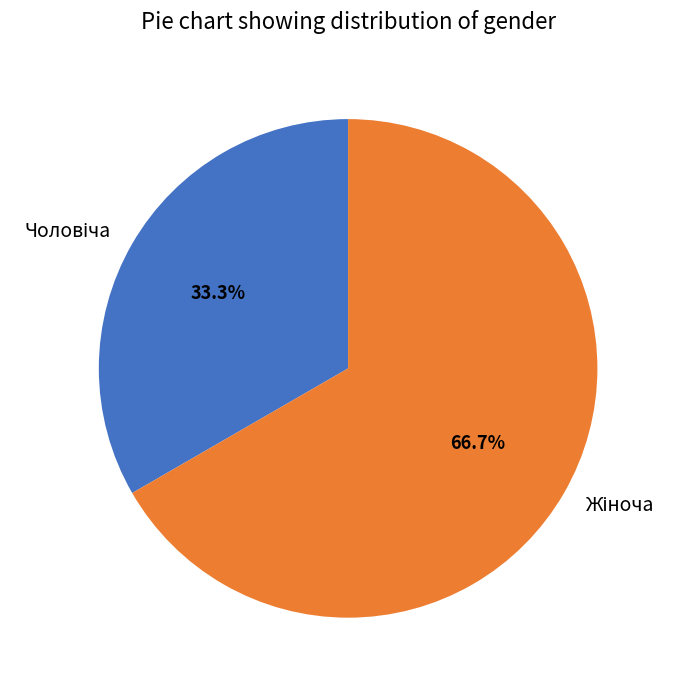

Does any single category account for the majority?

Yes